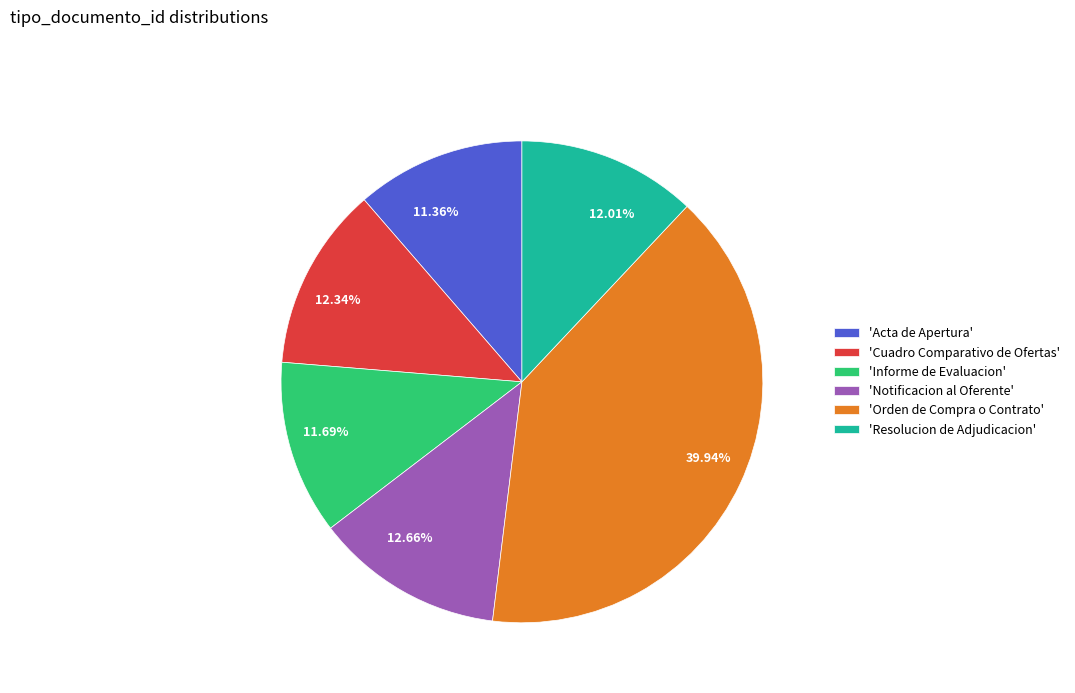

To the nearest percent, what is the difference between the largest and smallest slice percentages?

29%